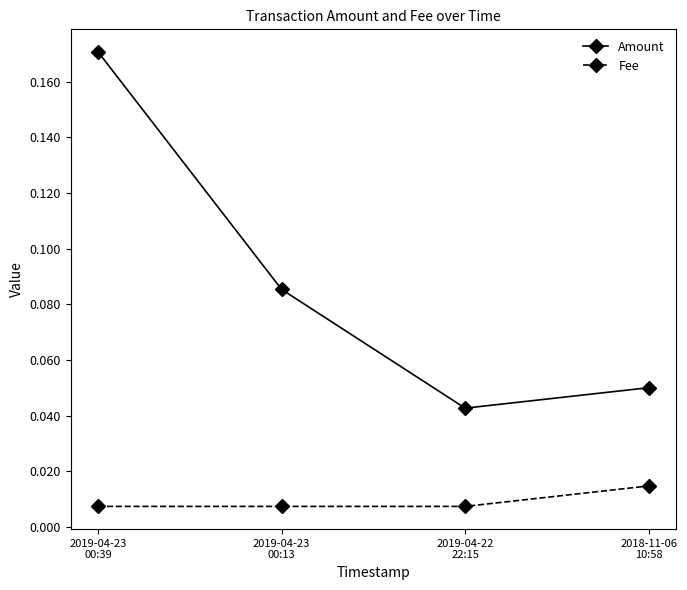

How many distinct data groups are displayed?

2